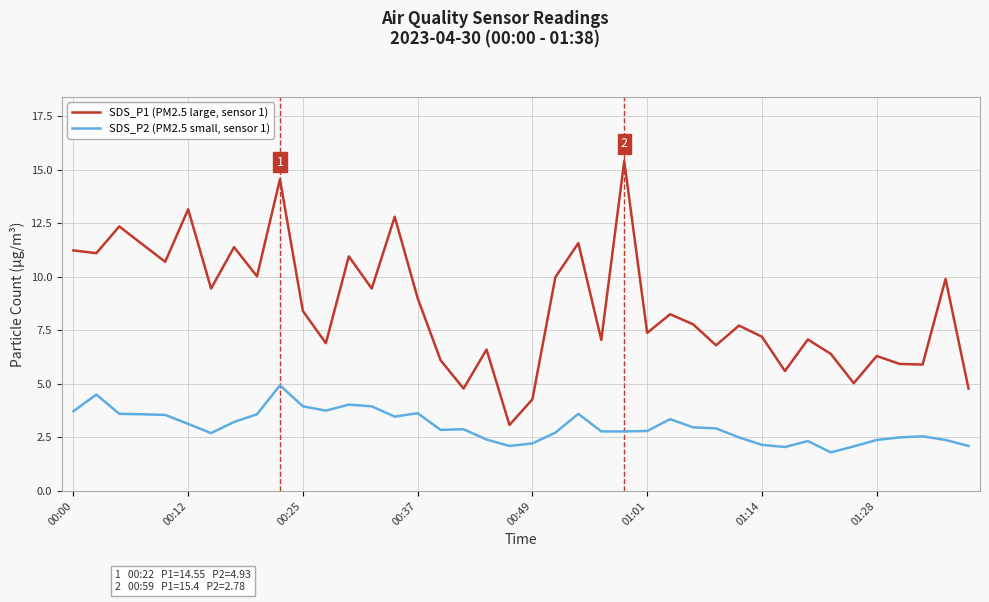

Which series has the largest total across all categories?

SDS_P1 (PM2.5 large, sensor 1)